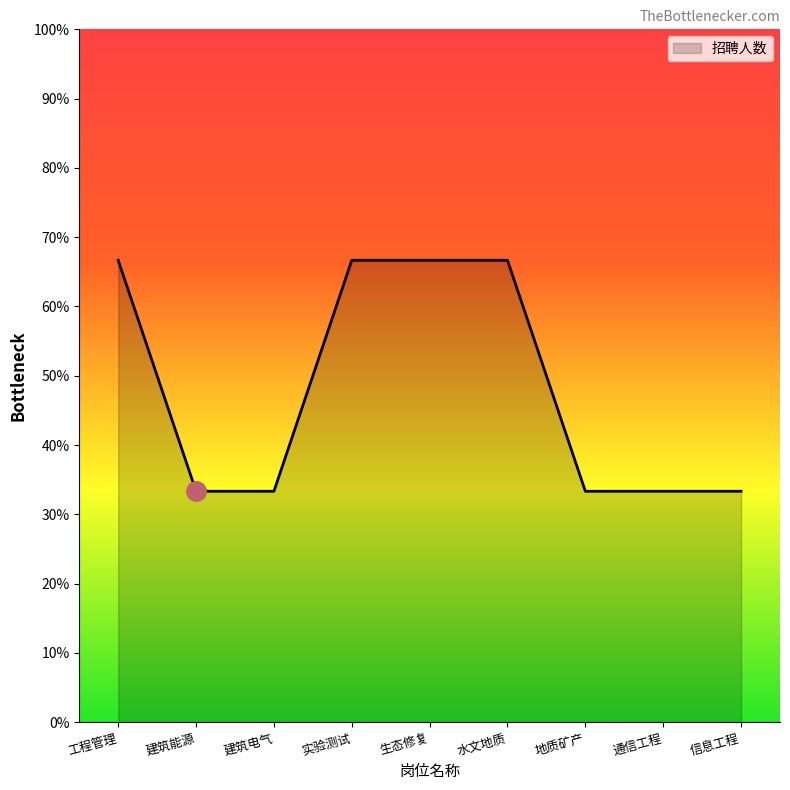

Does the chart have visible grid lines?

No